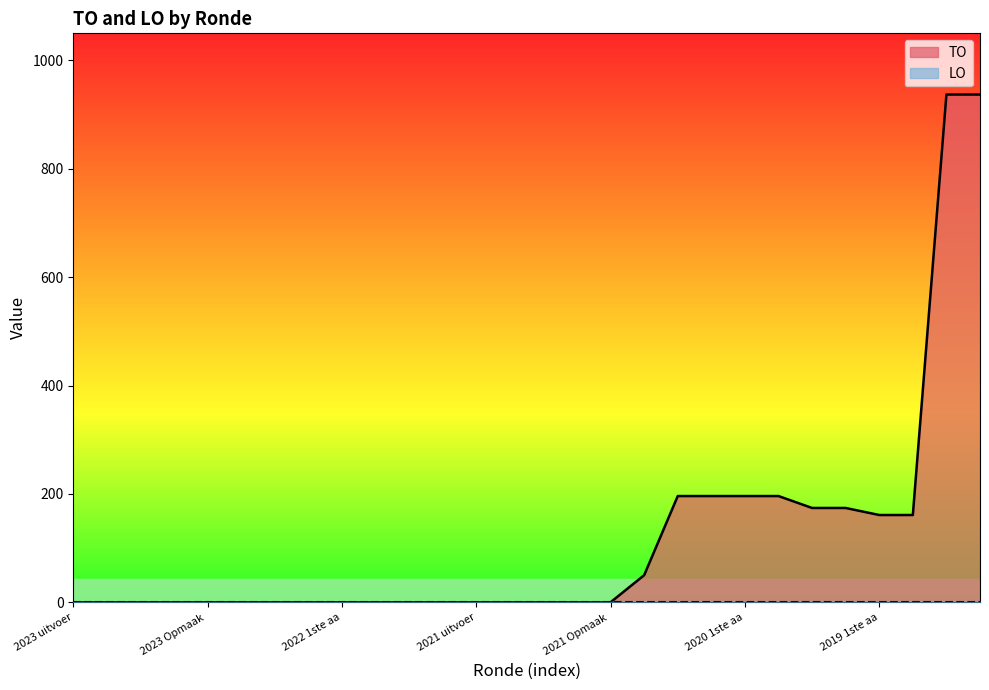

Which category has the highest value across all series?

2019 opmaak goedgekeurd